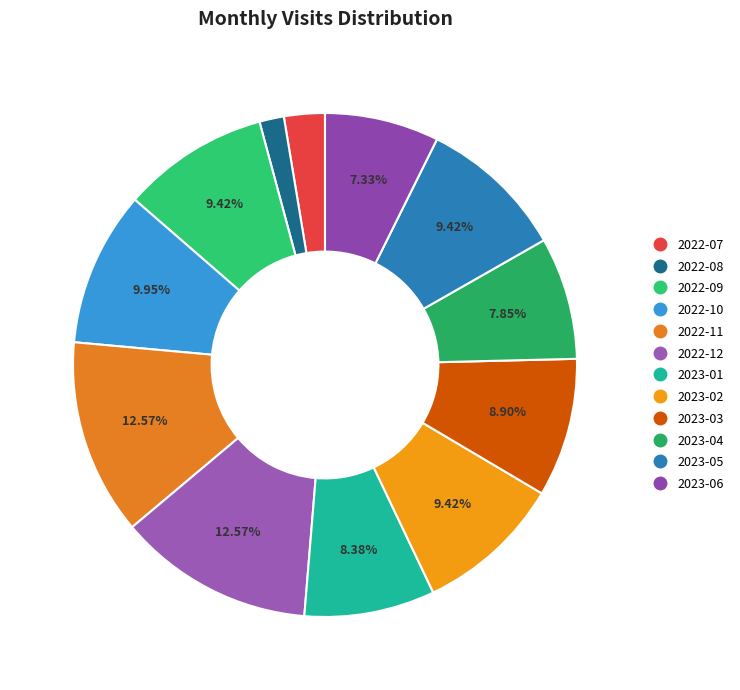

Is there a majority slice in this chart?

No